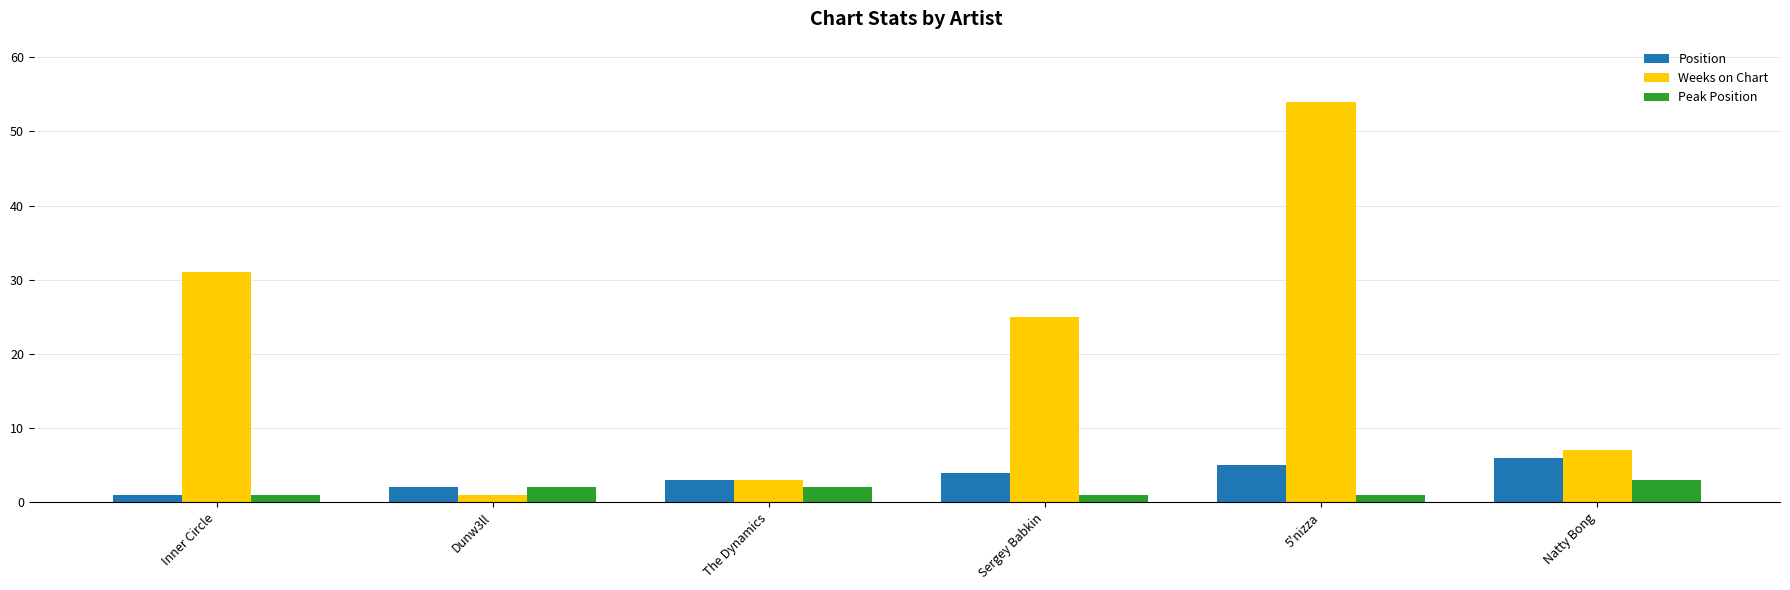

What are all the series names shown in the legend?

Position, Weeks on Chart, Peak Position